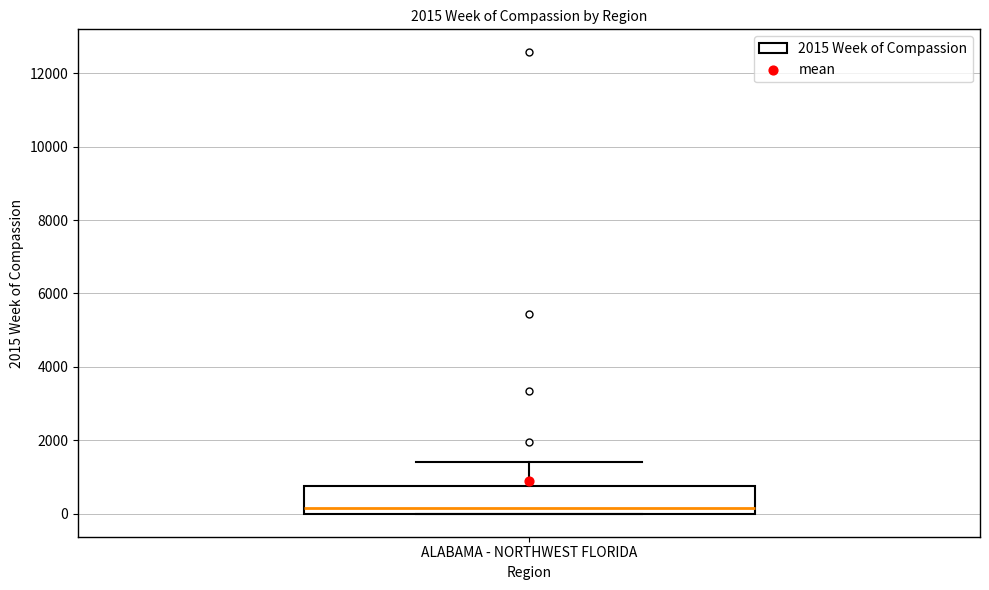

Read this box plot against the y-axis: the position of the median line, the range covered by the box, and the ends of both whiskers. The values are not printed on the chart, so give them approximately, as read against the axis.

median 200, box 0 to 800, whiskers 0 to 1400